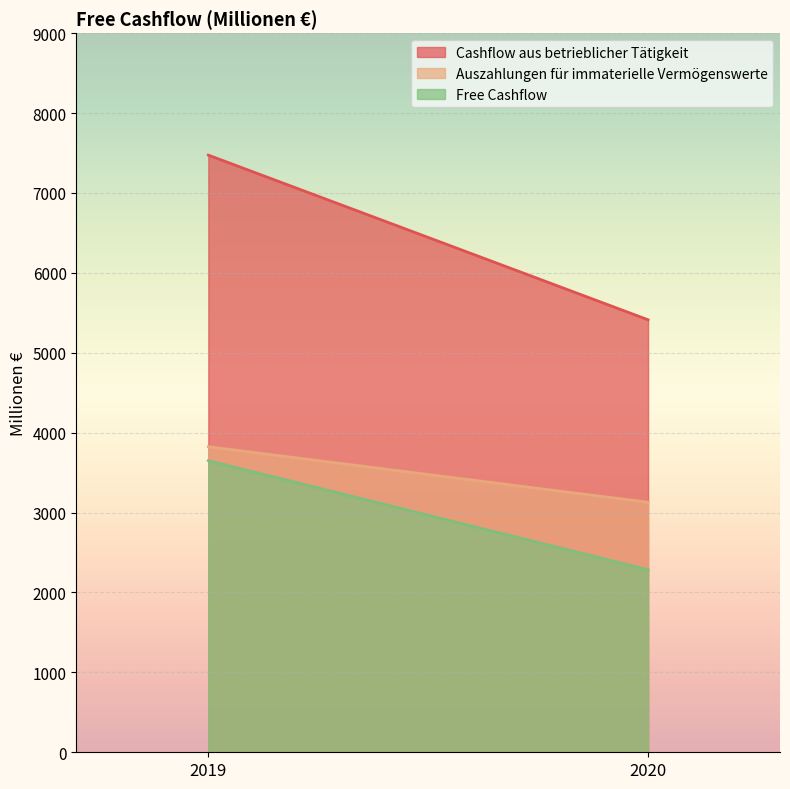

Rank the series at 2020 from lowest to highest value.

Free Cashflow, Auszahlungen für immaterielle Vermögenswerte, Cashflow aus betrieblicher Tätigkeit